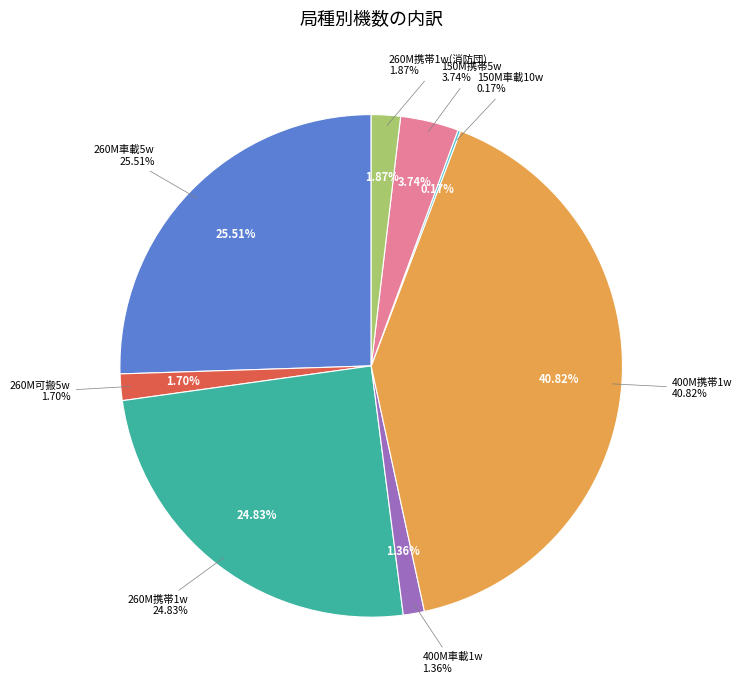

Rank the categories by value from lowest to highest.

150M車載10w, 400M車載1w, 260M可搬5w, 260M携帯1w(消防団), 150M携帯5w, 260M携帯1w, 260M車載5w, 400M携帯1w